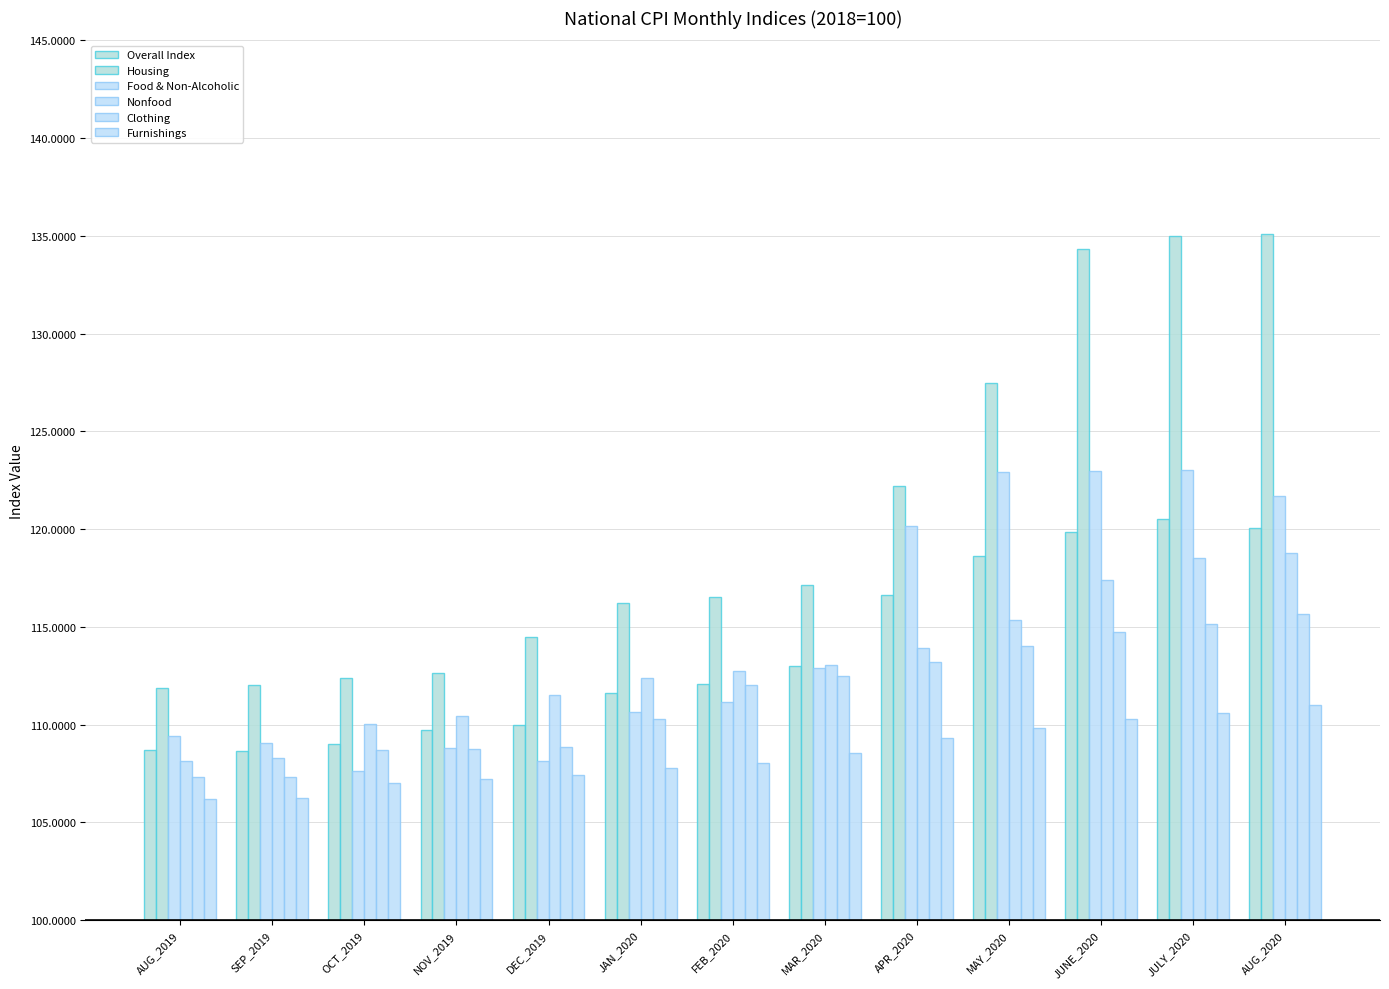

At how many categories does at least one series exceed 114?

9